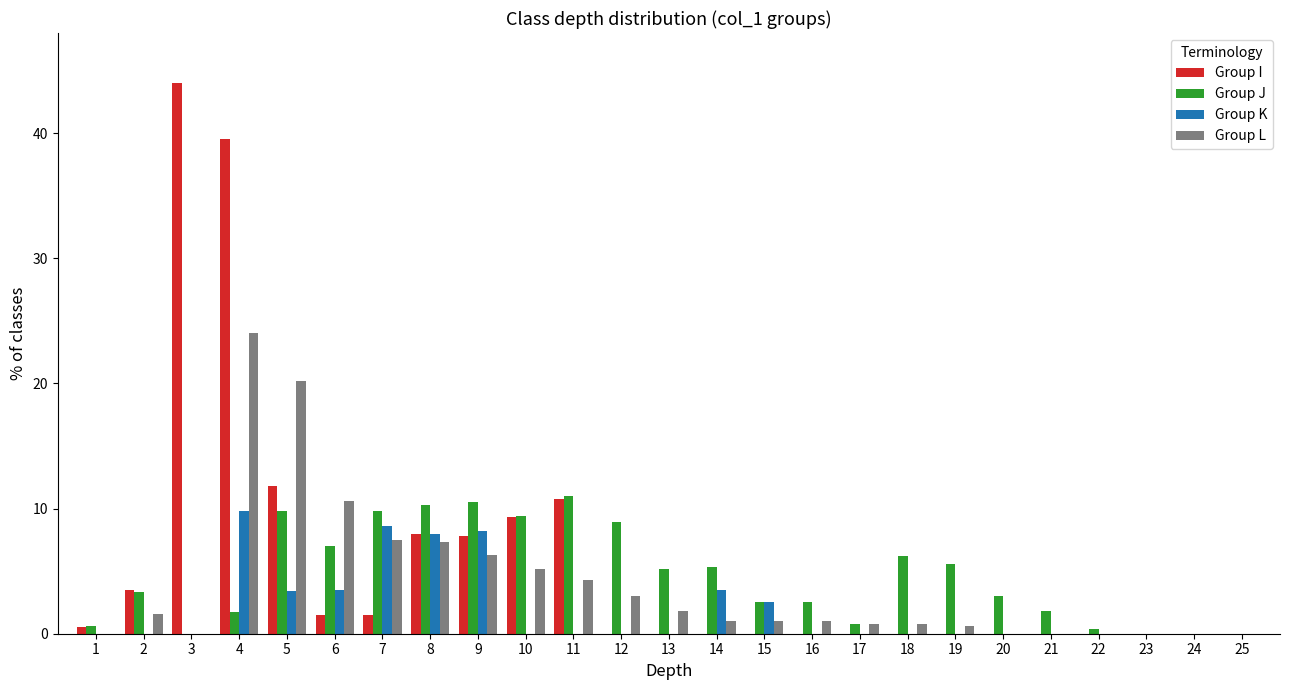

At which label does Group L first exceed 1?

2